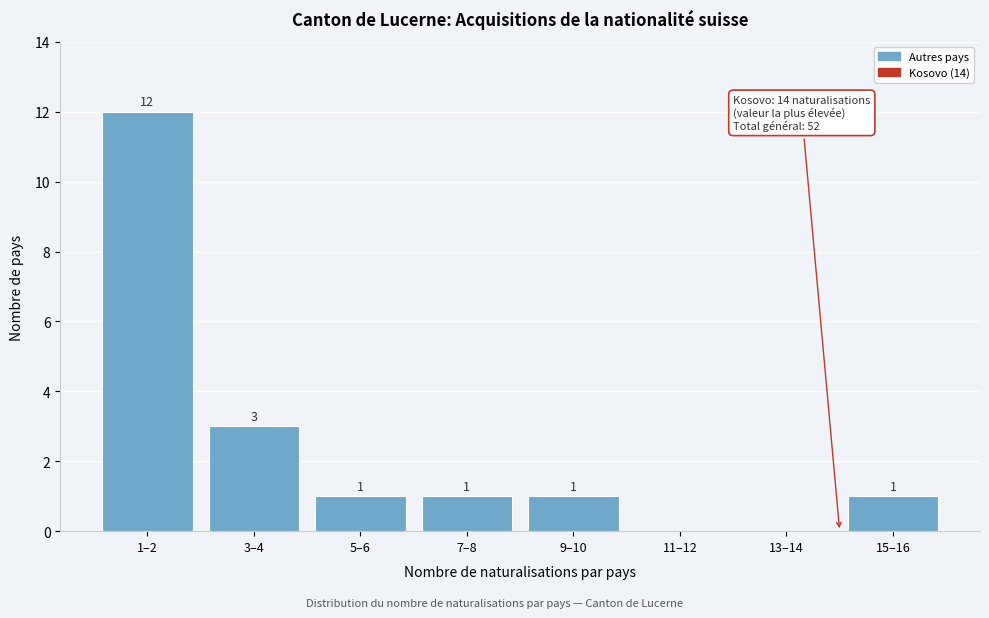

Where is the data nearest to the value 6?

3–4